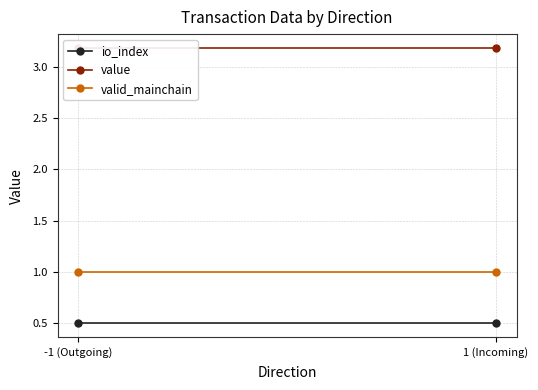

Read the io_index value at 1 (Incoming).

0.5